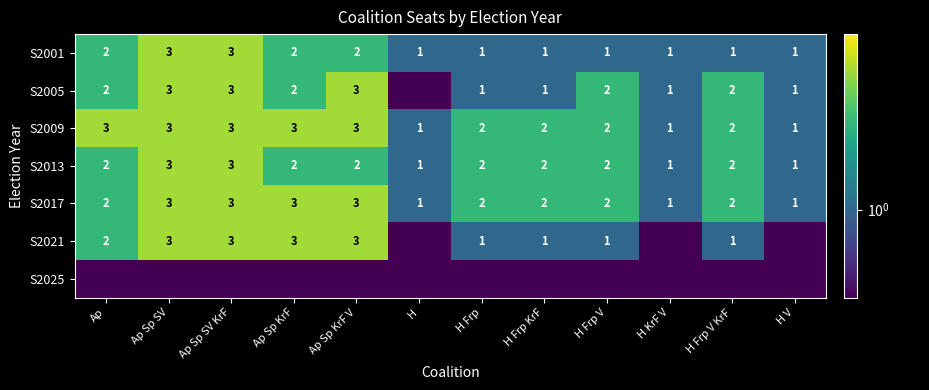

What value does the S2009 series have at H Frp V KrF?

2.0